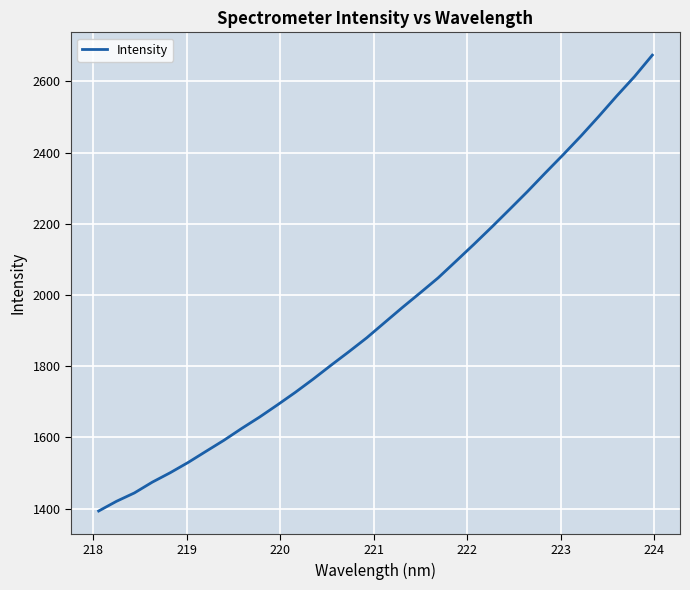

How many values exceed 1922?

16